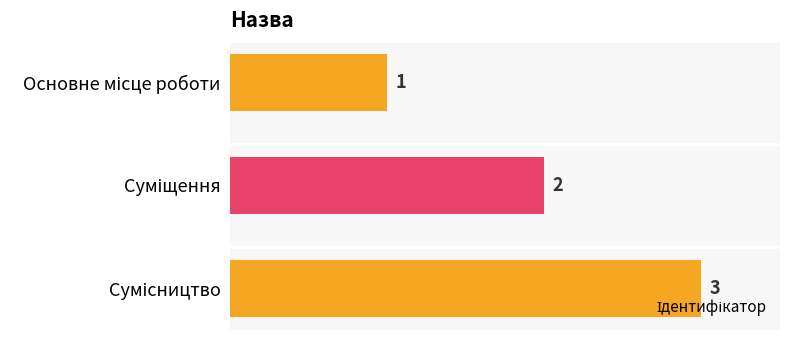

What is the sum of all values?

6